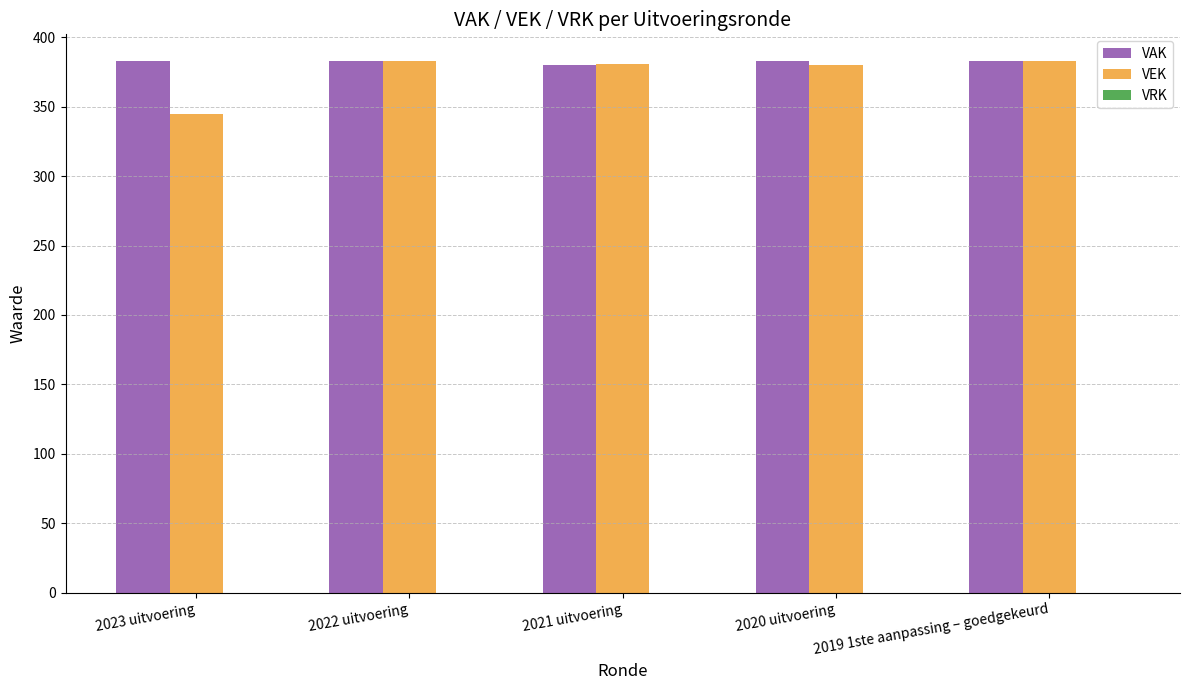

What is the maximum value shown in the chart?

383